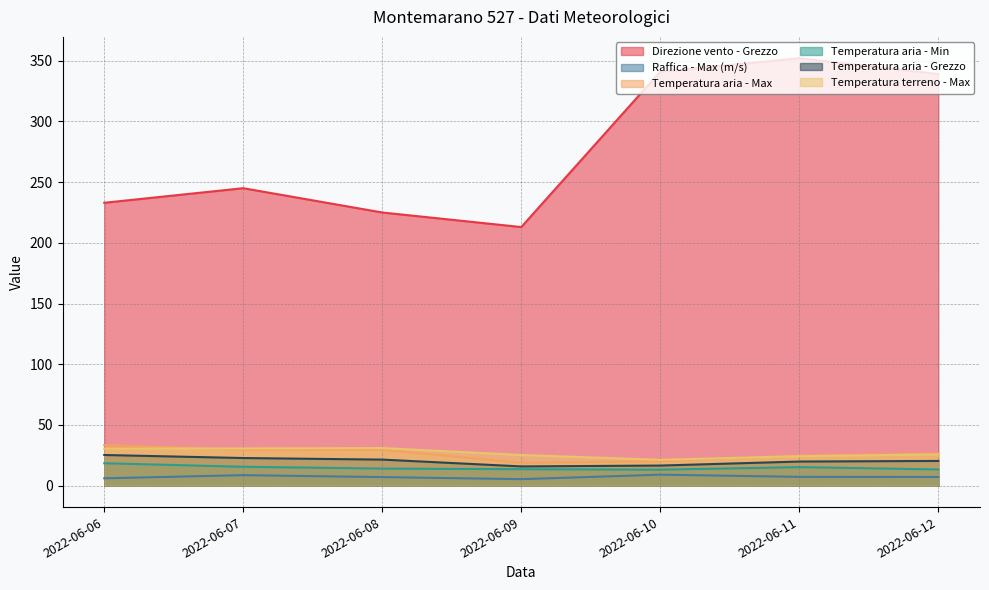

In Raffica - Max (m/s), how many points are higher than both neighbors (excluding endpoints)?

2